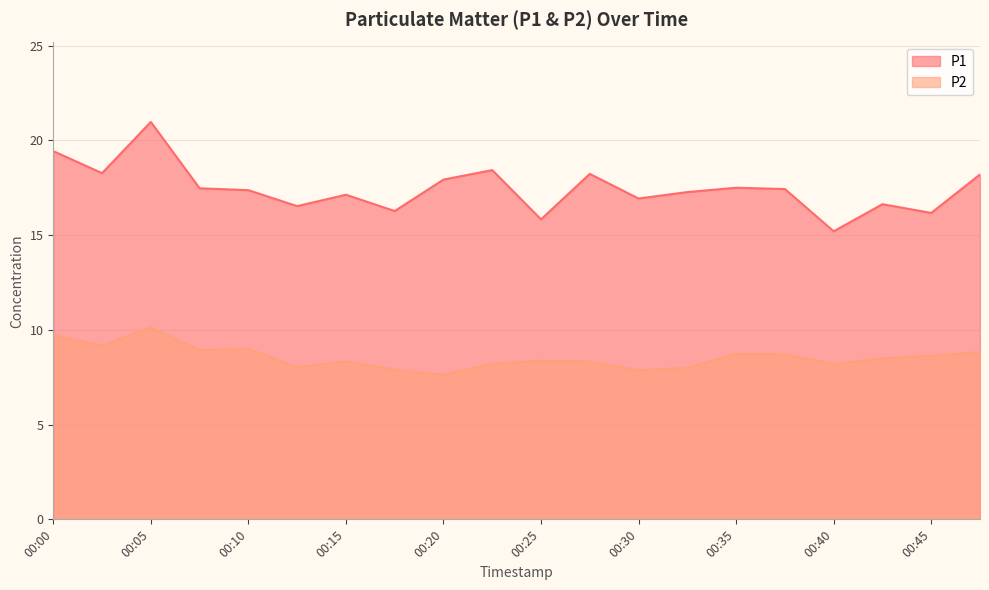

Where is the first local maximum for P1?

00:05